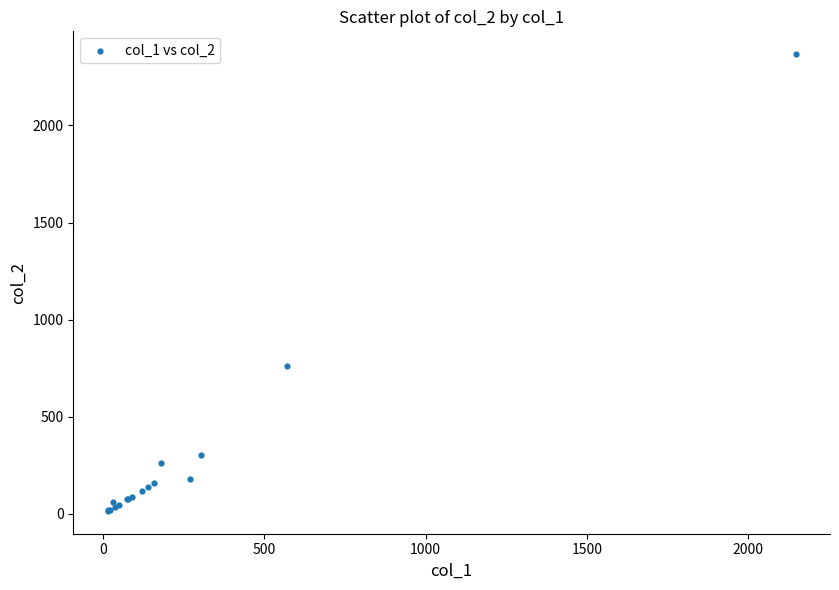

What Y value in the scatter plot is closest to 1191?

760.0